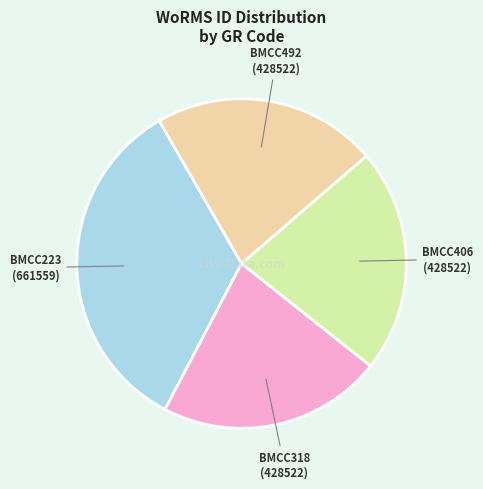

Is there a majority slice in this chart?

No